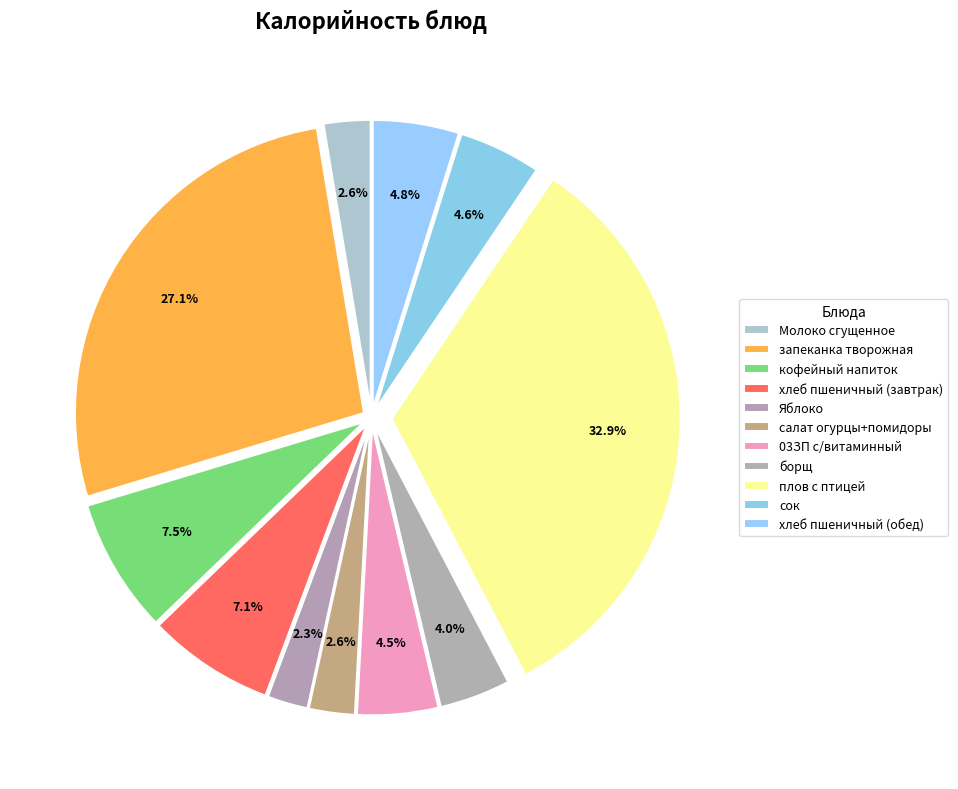

Is the sum of сок and хлеб пшеничный (завтрак) greater than half?

No